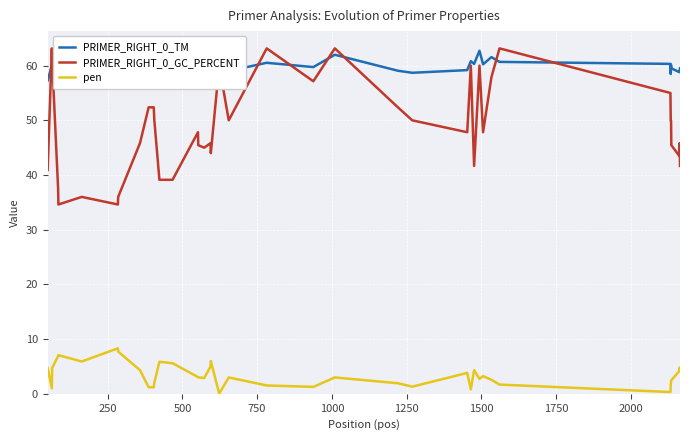

What is the greatest value displayed?

63.2